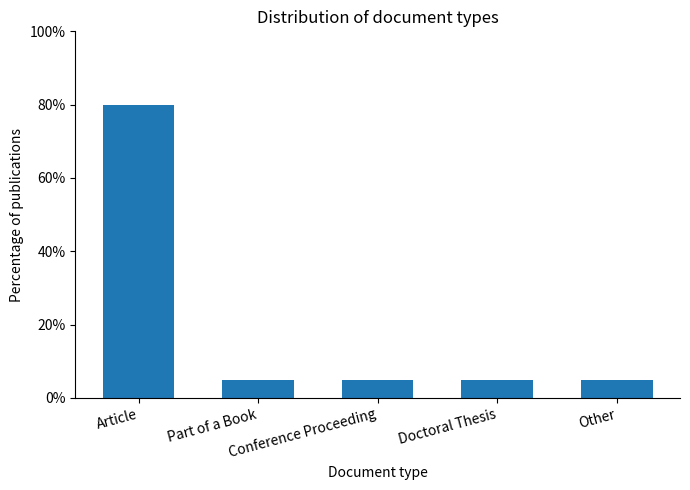

What is the greatest value displayed?

80